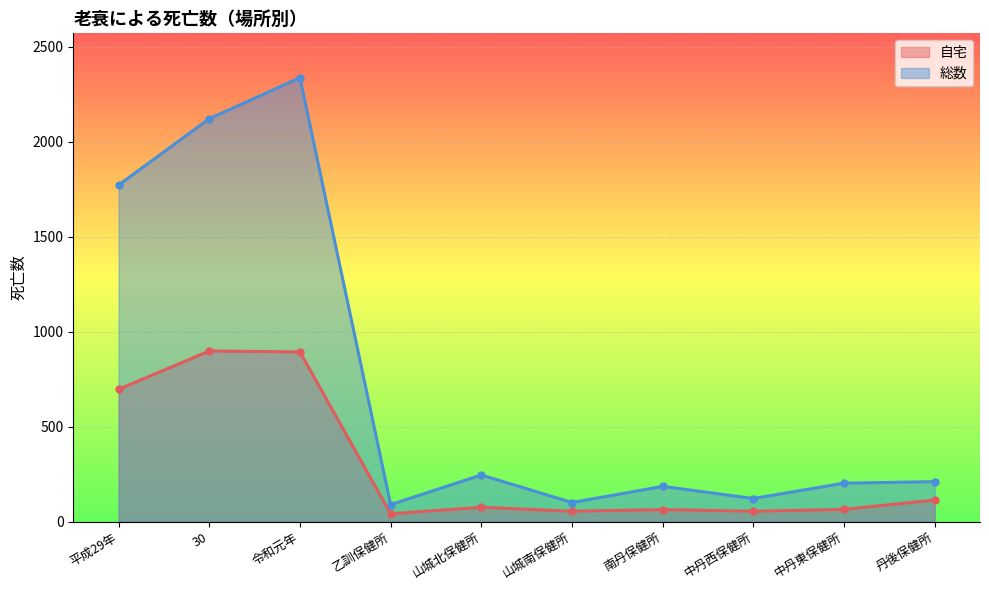

At which label does 総数 first exceed 210?

平成29年